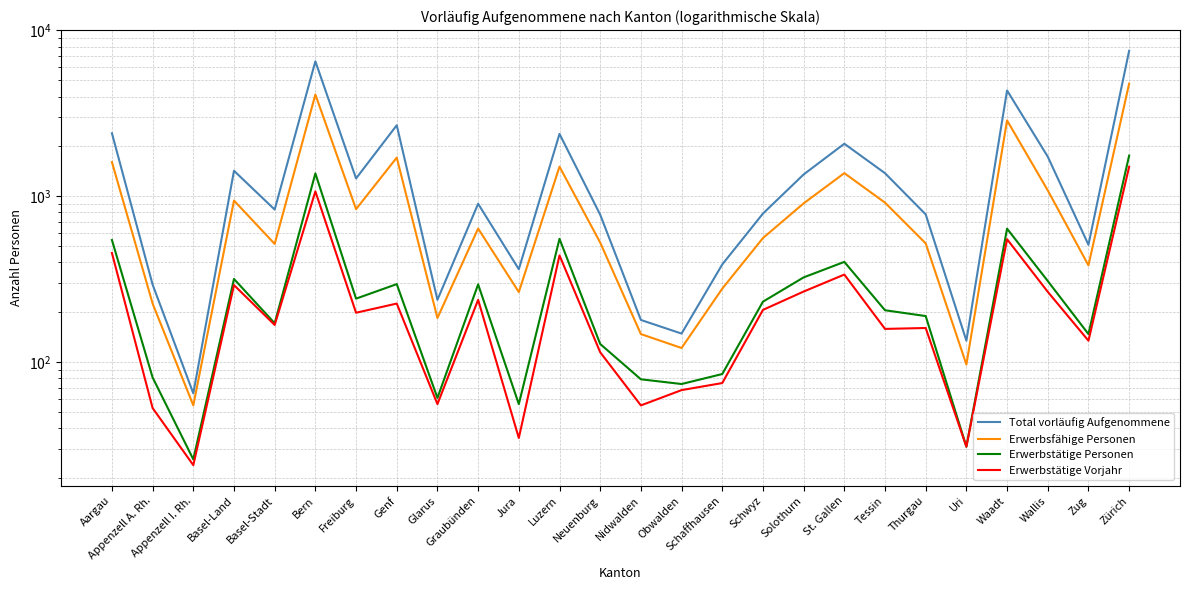

What is the label of the 26th point from the left?

Zürich